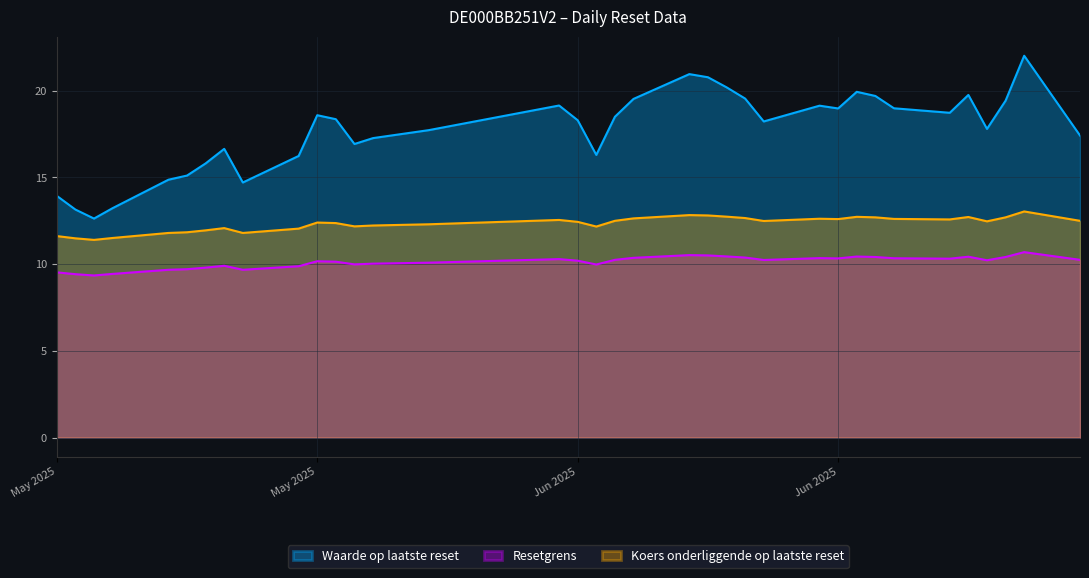

What is the difference between the maximum and second lowest values in the Waarde op laatste reset series?

8.9